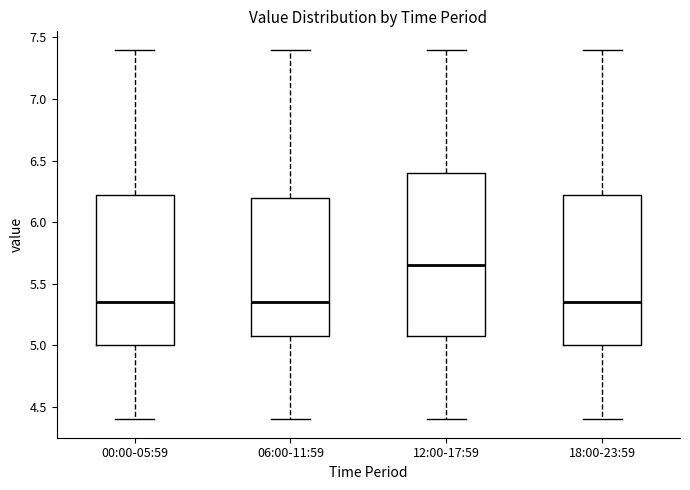

Reading left to right, transcribe this box plot: for each box, give where its median line is, the range the box spans, and where its two whiskers end, as read against the y-axis. The values are not printed on the chart, so give them approximately, as read against the axis.

00:00-05:59: median 5.35, box 5.00 to 6.25, whiskers 4.40 to 7.40
06:00-11:59: median 5.35, box 5.10 to 6.20, whiskers 4.40 to 7.40
12:00-17:59: median 5.65, box 5.10 to 6.40, whiskers 4.40 to 7.40
18:00-23:59: median 5.35, box 5.00 to 6.25, whiskers 4.40 to 7.40